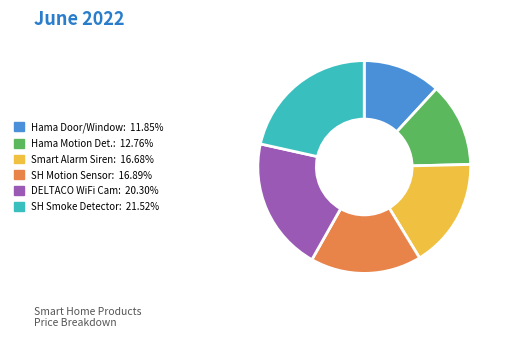

Is there any slice that represents more than half of the pie?

No